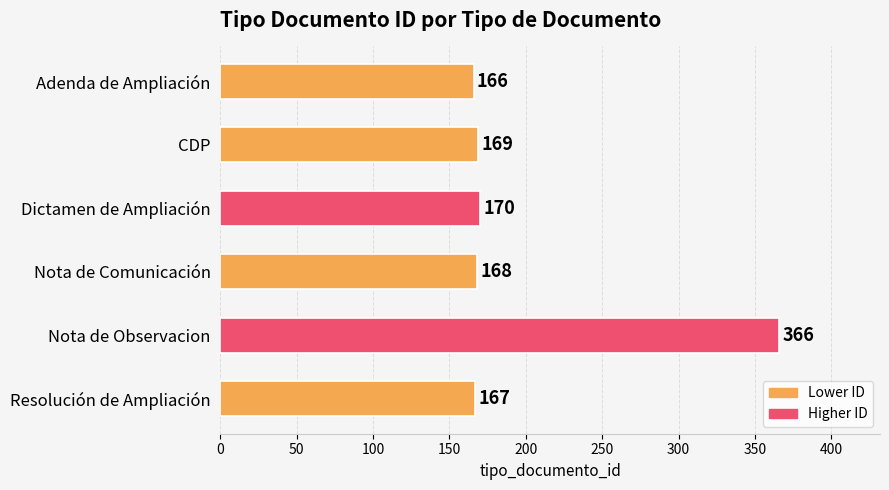

The value at Adenda de Ampliación is 166. True or false?

True